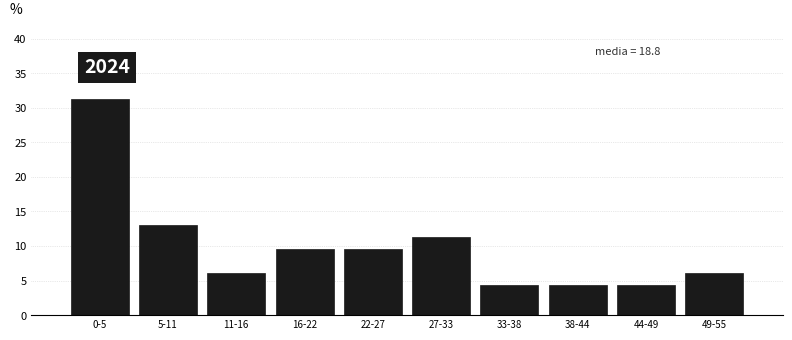

Reading left to right, list all the values displayed in this chart.

31.3	13.0	6.1	9.6	9.6	11.3	4.3	4.3	4.3	6.1